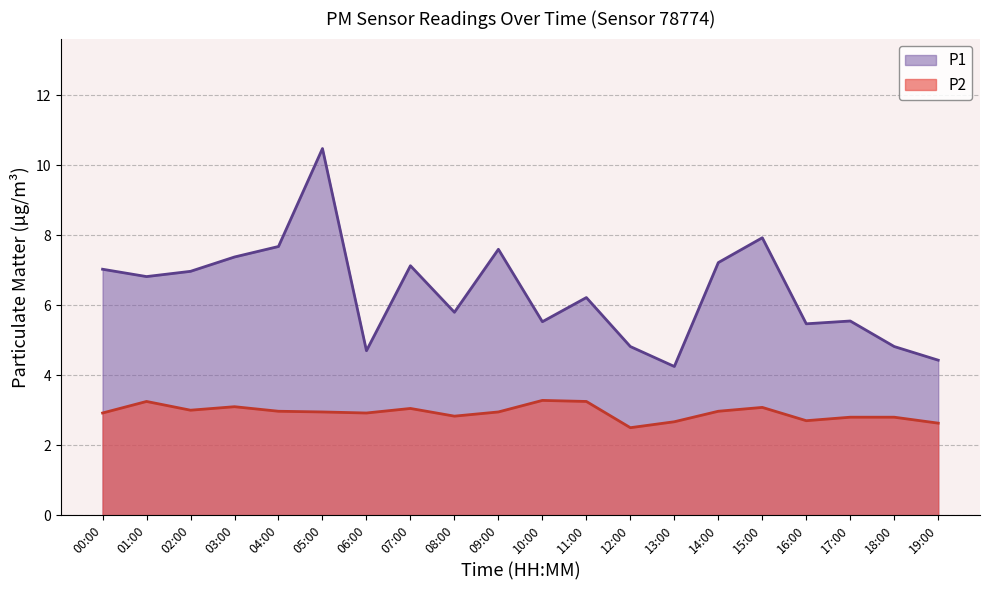

Reading left to right, list all the values displayed in this chart.

P1: 7.0	6.8	7.0	7.4	7.7	10.5	4.7	7.1	5.8	7.6	5.5	6.2	4.8	4.2	7.2	7.9	5.5	5.5	4.8	4.4
P2: 2.9	3.2	3.0	3.1	3.0	3.0	2.9	3.0	2.8	3.0	3.3	3.2	2.5	2.7	3.0	3.1	2.7	2.8	2.8	2.6